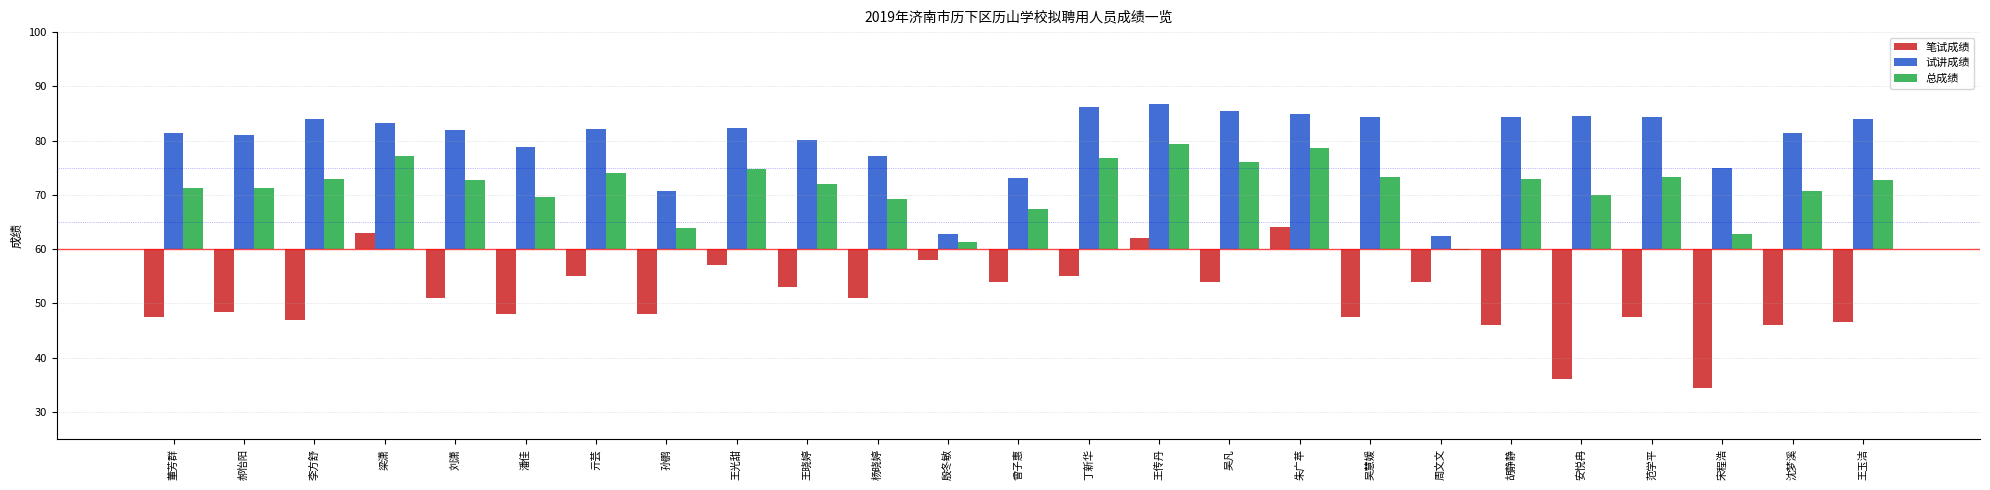

List the series in order of their overall mean, lowest first.

笔试成绩, 总成绩, 试讲成绩